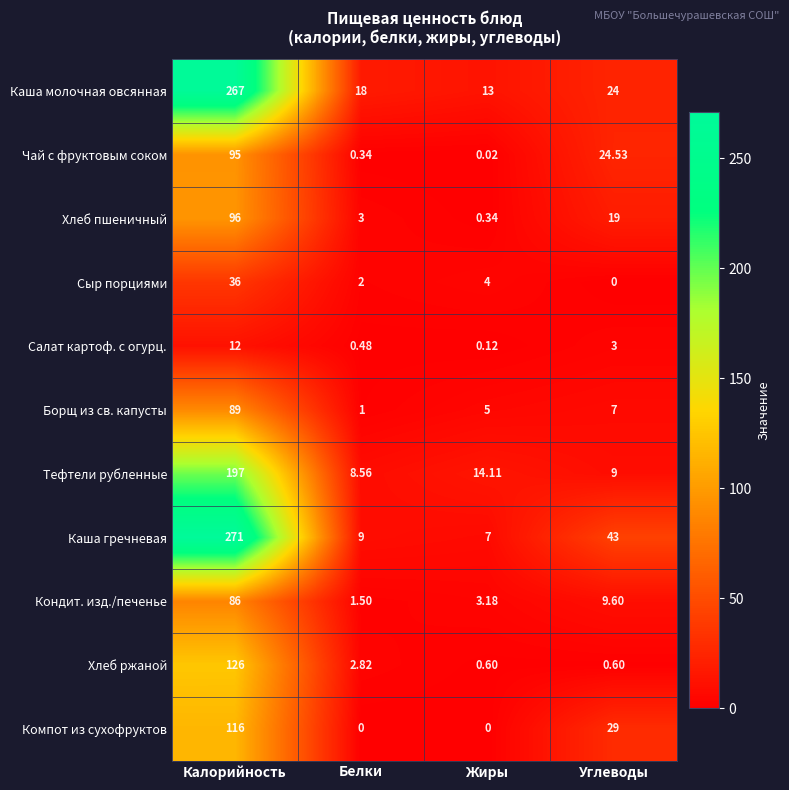

Which category has the highest value in the Хлеб ржаной series?

Калорийность